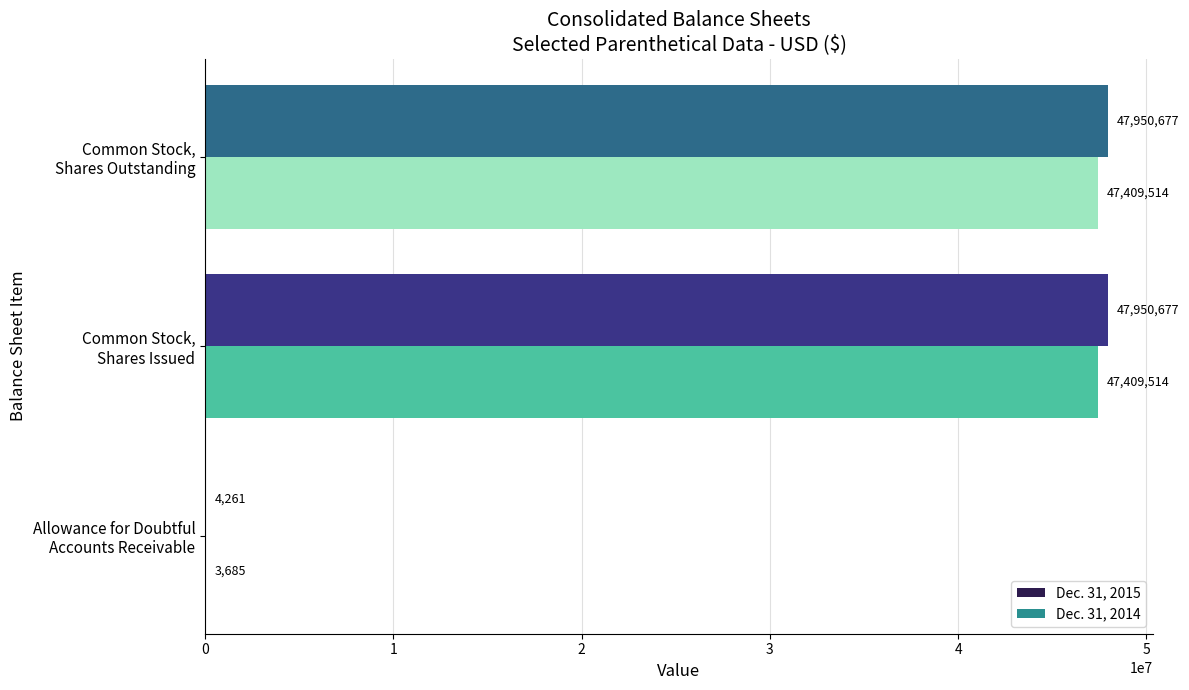

Which series has the largest total across all categories?

Dec. 31, 2015